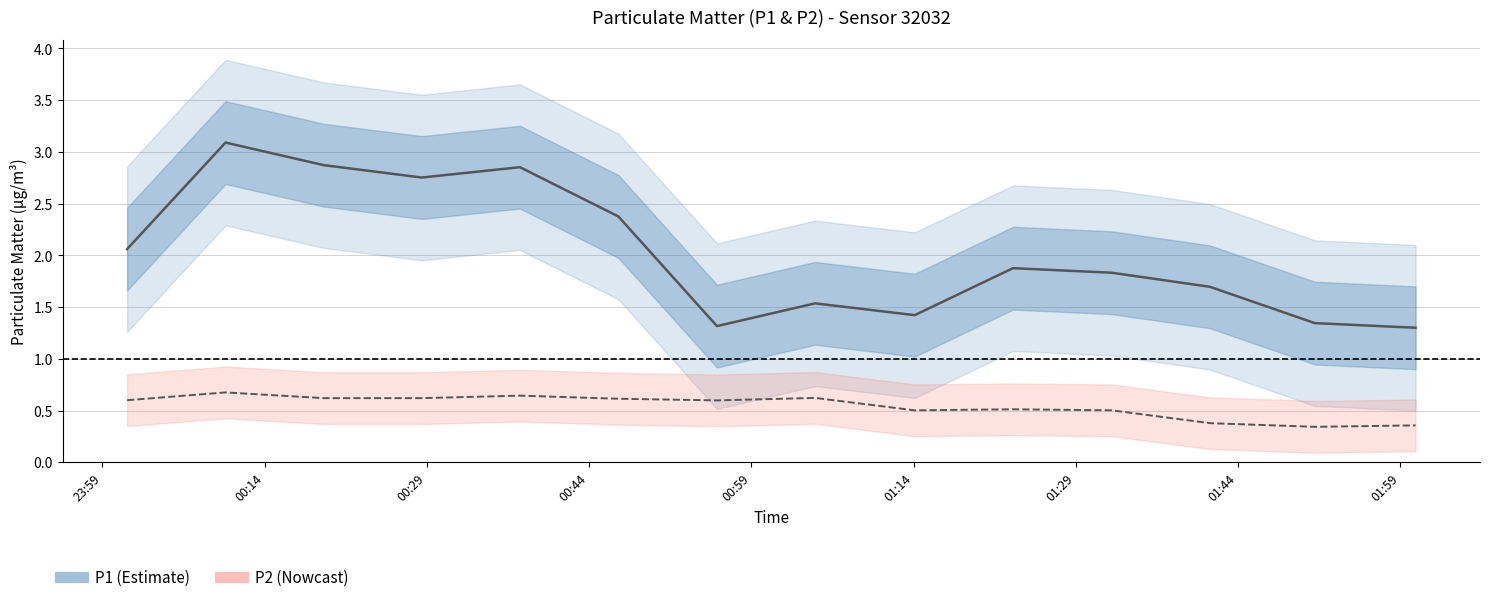

How many interior local peaks does the P2 (Nowcast) series have?

4